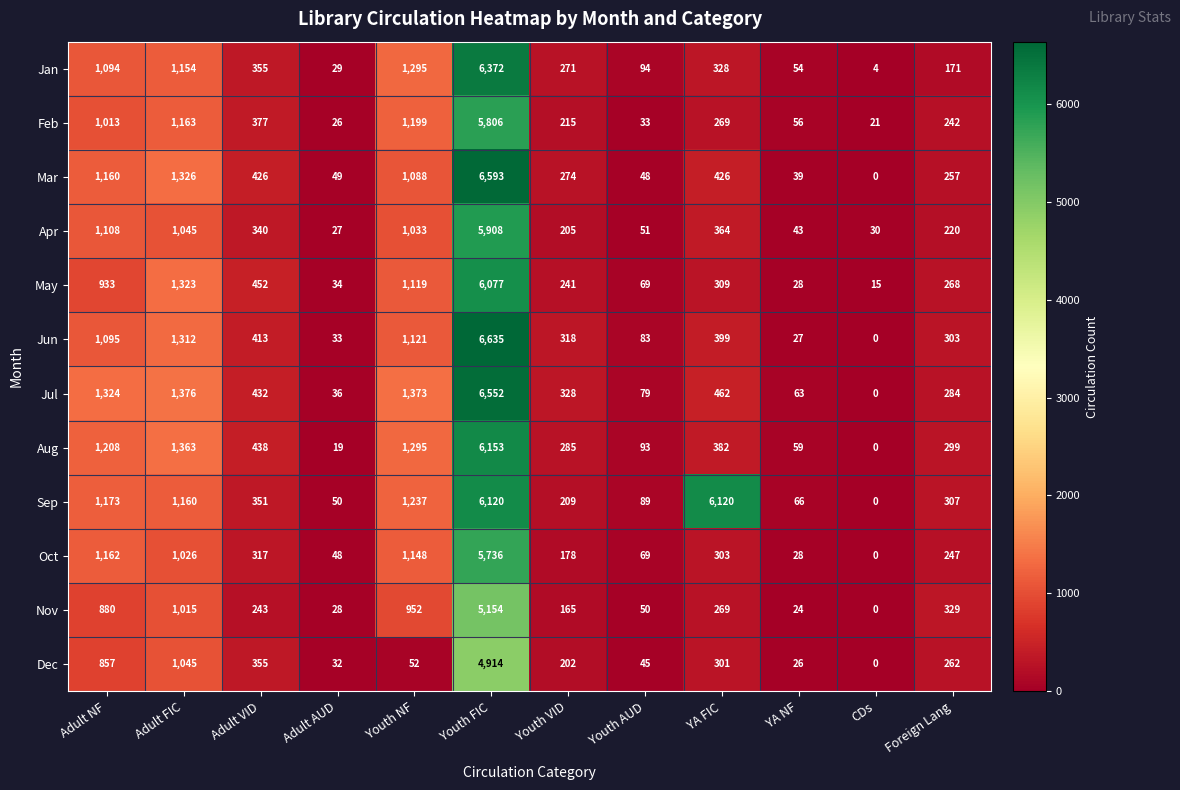

At how many categories does at least one series exceed 3663?

2